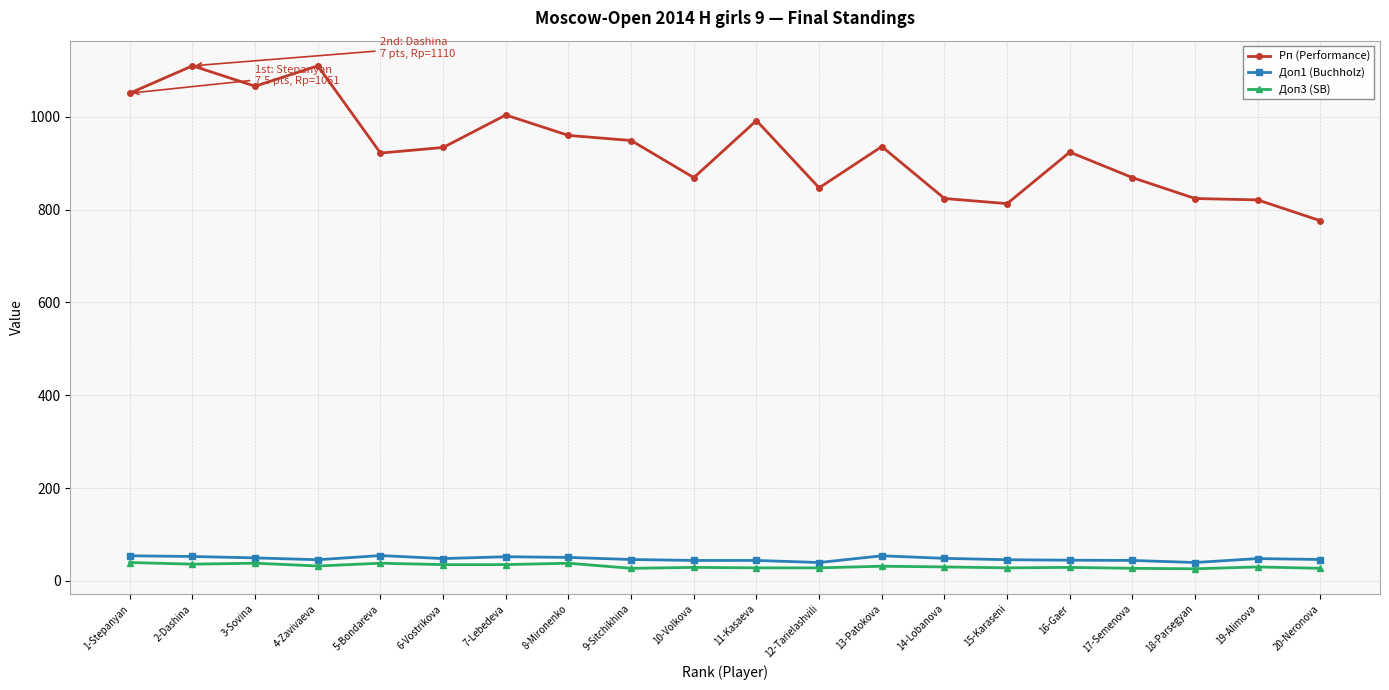

What is the difference between the highest and lowest values at 12-Tarielashvili?

819.0